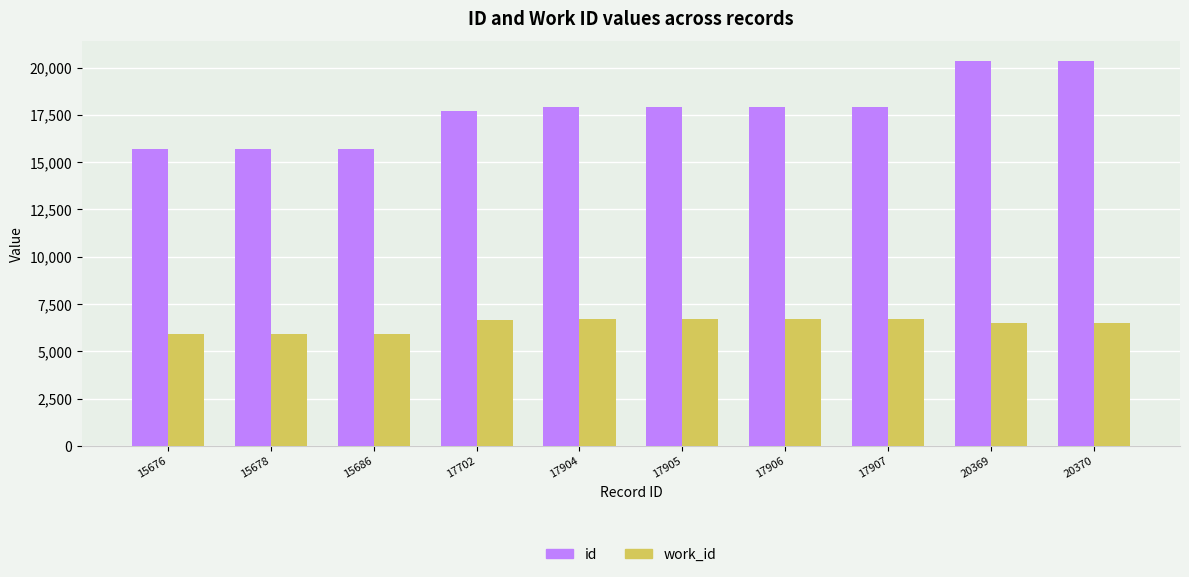

The id series shows 4484 at 17907. True or false?

False